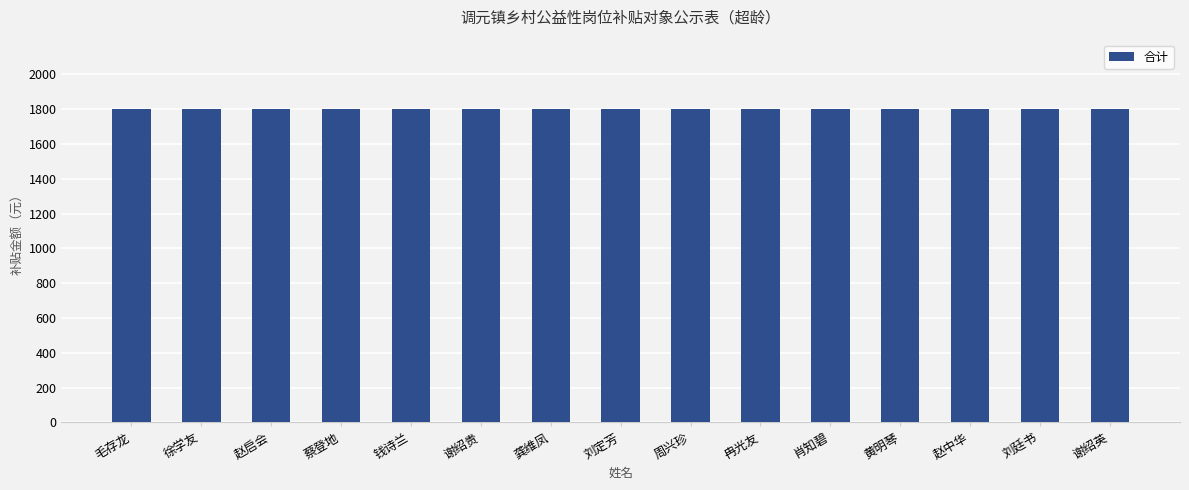

Where is 合计 nearest to the value 1800?

毛存龙